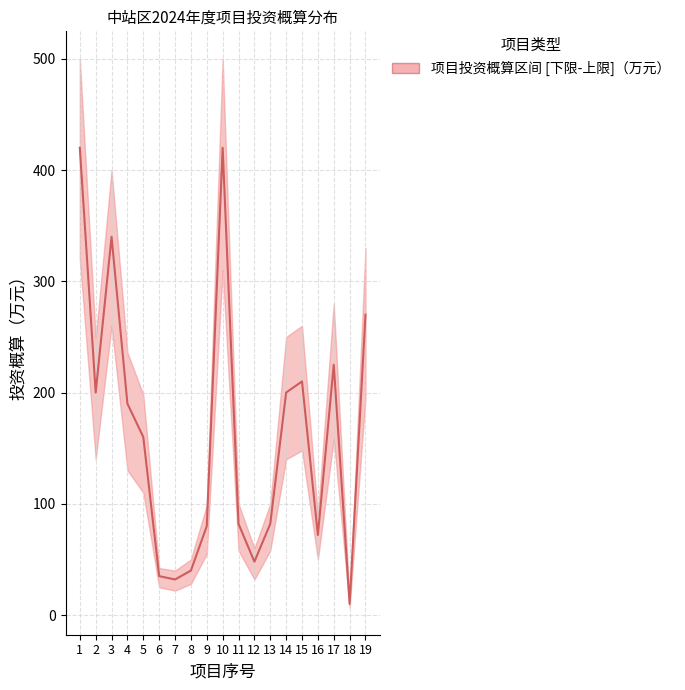

Reading left to right, what are all the values shown in this chart?

420	200	340	190	160	35	32	40	80	420	82	48	82	200	210	72	225	10	270